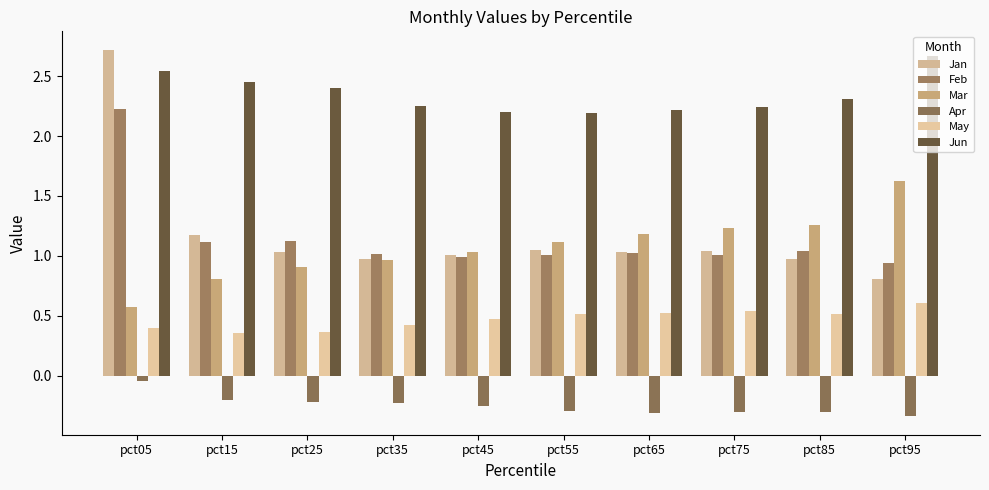

Are the bars grouped side by side (vs. stacked)?

Yes